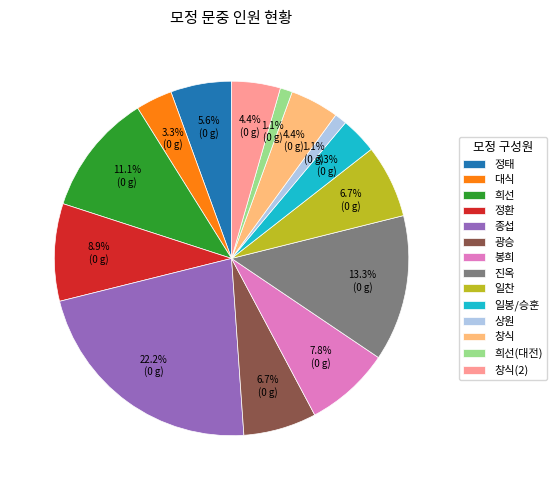

Does 상원 represent more than half of the total?

No